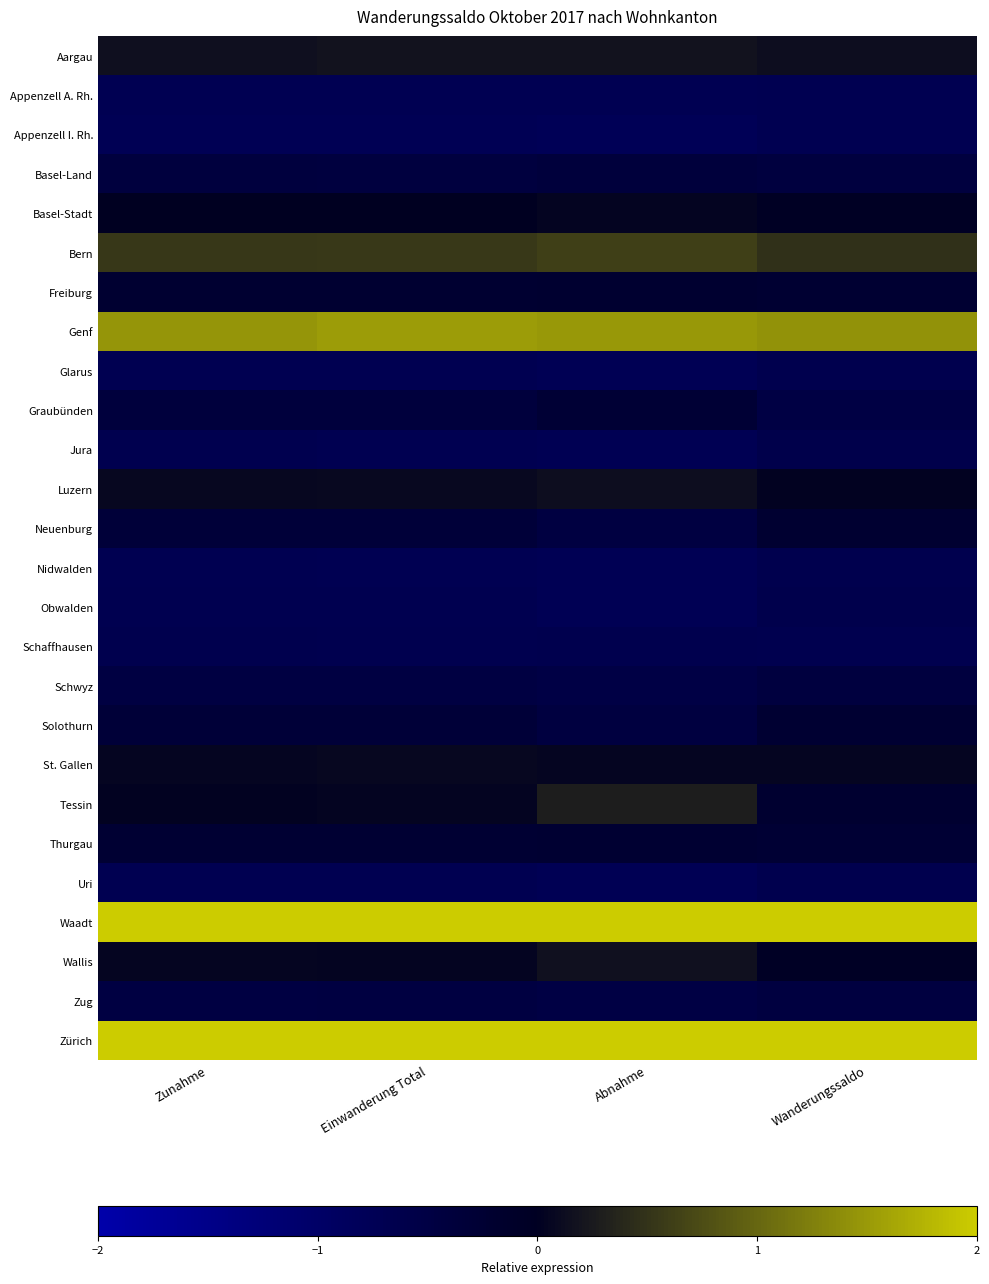

Reading right to left, extract all data points from this chart.

Aargau: Wanderungssaldo=0.1	Abnahme=0.2	Einwanderung Total=0.2	Zunahme=0.2
Appenzell A. Rh.: Wanderungssaldo=-0.7	Abnahme=-0.7	Einwanderung Total=-0.7	Zunahme=-0.7
Appenzell I. Rh.: Wanderungssaldo=-0.7	Abnahme=-0.8	Einwanderung Total=-0.7	Zunahme=-0.7
Basel-Land: Wanderungssaldo=-0.4	Abnahme=-0.4	Einwanderung Total=-0.4	Zunahme=-0.4
Basel-Stadt: Wanderungssaldo=-0.0	Abnahme=0.0	Einwanderung Total=0.0	Zunahme=0.0
Bern: Wanderungssaldo=0.5	Abnahme=0.6	Einwanderung Total=0.6	Zunahme=0.5
Freiburg: Wanderungssaldo=-0.2	Abnahme=-0.2	Einwanderung Total=-0.2	Zunahme=-0.2
Genf: Wanderungssaldo=1.4	Abnahme=1.5	Einwanderung Total=1.5	Zunahme=1.5
Glarus: Wanderungssaldo=-0.6	Abnahme=-0.7	Einwanderung Total=-0.7	Zunahme=-0.7
Graubünden: Wanderungssaldo=-0.5	Abnahme=-0.3	Einwanderung Total=-0.4	Zunahme=-0.4
Jura: Wanderungssaldo=-0.6	Abnahme=-0.7	Einwanderung Total=-0.7	Zunahme=-0.7
Luzern: Wanderungssaldo=0.0	Abnahme=0.1	Einwanderung Total=0.1	Zunahme=0.1
Neuenburg: Wanderungssaldo=-0.2	Abnahme=-0.5	Einwanderung Total=-0.3	Zunahme=-0.3
Nidwalden: Wanderungssaldo=-0.7	Abnahme=-0.7	Einwanderung Total=-0.7	Zunahme=-0.7
Obwalden: Wanderungssaldo=-0.6	Abnahme=-0.7	Einwanderung Total=-0.7	Zunahme=-0.7
Schaffhausen: Wanderungssaldo=-0.7	Abnahme=-0.6	Einwanderung Total=-0.7	Zunahme=-0.7
Schwyz: Wanderungssaldo=-0.4	Abnahme=-0.5	Einwanderung Total=-0.5	Zunahme=-0.5
Solothurn: Wanderungssaldo=-0.2	Abnahme=-0.4	Einwanderung Total=-0.3	Zunahme=-0.3
St. Gallen: Wanderungssaldo=0.1	Abnahme=0.1	Einwanderung Total=0.1	Zunahme=0.1
Tessin: Wanderungssaldo=-0.2	Abnahme=0.3	Einwanderung Total=0.0	Zunahme=0.0
Thurgau: Wanderungssaldo=-0.3	Abnahme=-0.2	Einwanderung Total=-0.3	Zunahme=-0.3
Uri: Wanderungssaldo=-0.6	Abnahme=-0.7	Einwanderung Total=-0.7	Zunahme=-0.7
Waadt: Wanderungssaldo=2.8	Abnahme=2.9	Einwanderung Total=2.8	Zunahme=2.9
Wallis: Wanderungssaldo=-0.1	Abnahme=0.2	Einwanderung Total=0.0	Zunahme=0.1
Zug: Wanderungssaldo=-0.4	Abnahme=-0.5	Einwanderung Total=-0.5	Zunahme=-0.5
Zürich: Wanderungssaldo=3.4	Abnahme=3.0	Einwanderung Total=3.3	Zunahme=3.2